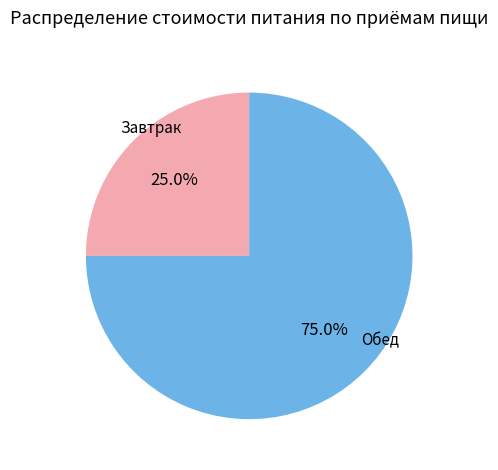

To the nearest percent, what is the average slice percentage?

50%